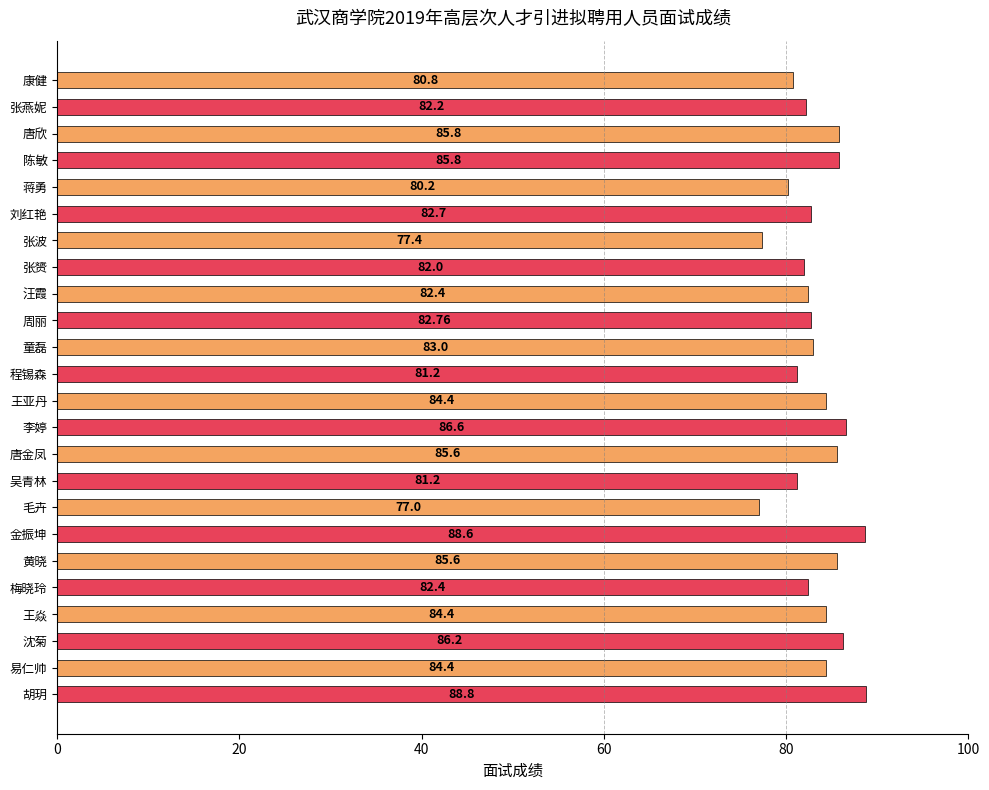

Where is the data nearest to the value 82?

张赟